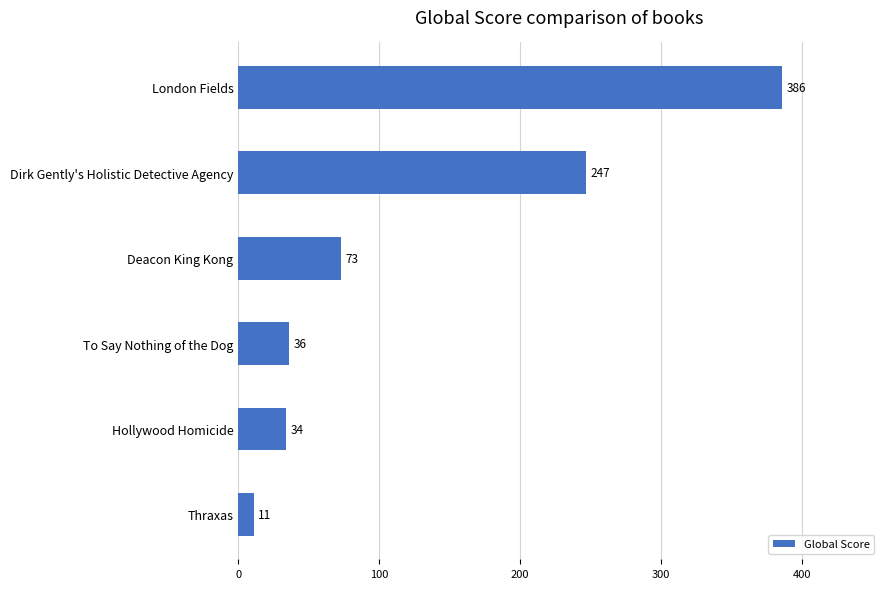

What is the maximum value shown in the chart?

386